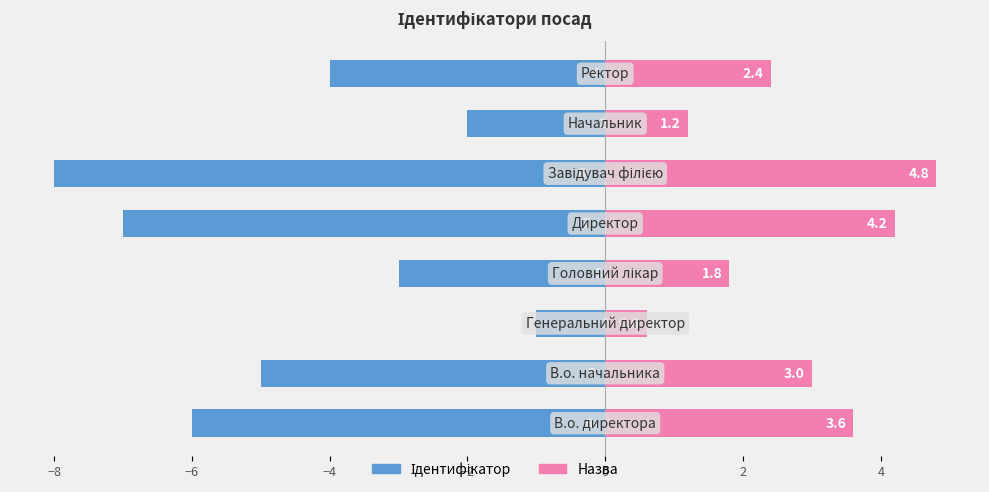

What are all the series names shown in the legend?

Ідентифікатор, Назва